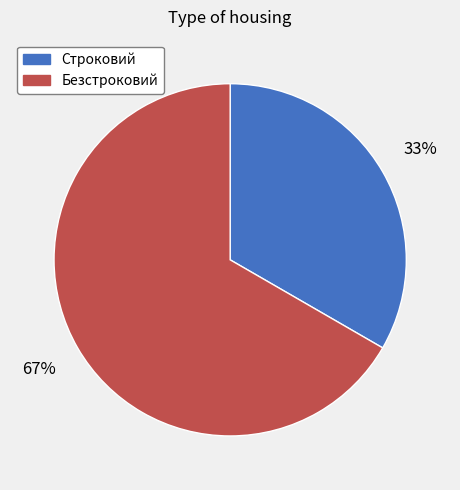

Is Безстроковий the majority of the pie?

Yes